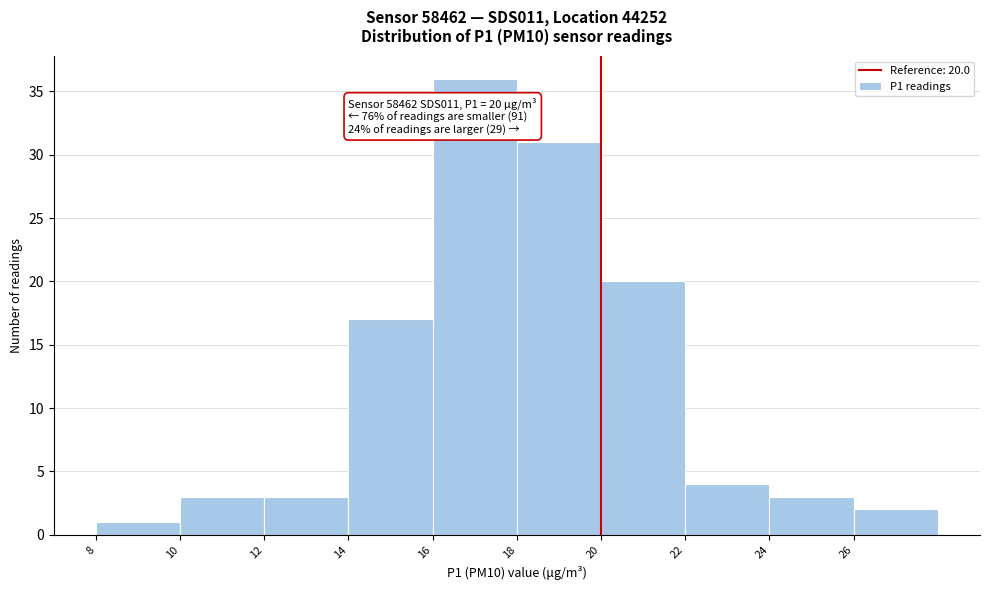

Over which range of the x-axis is the bar tallest?

16 to 18